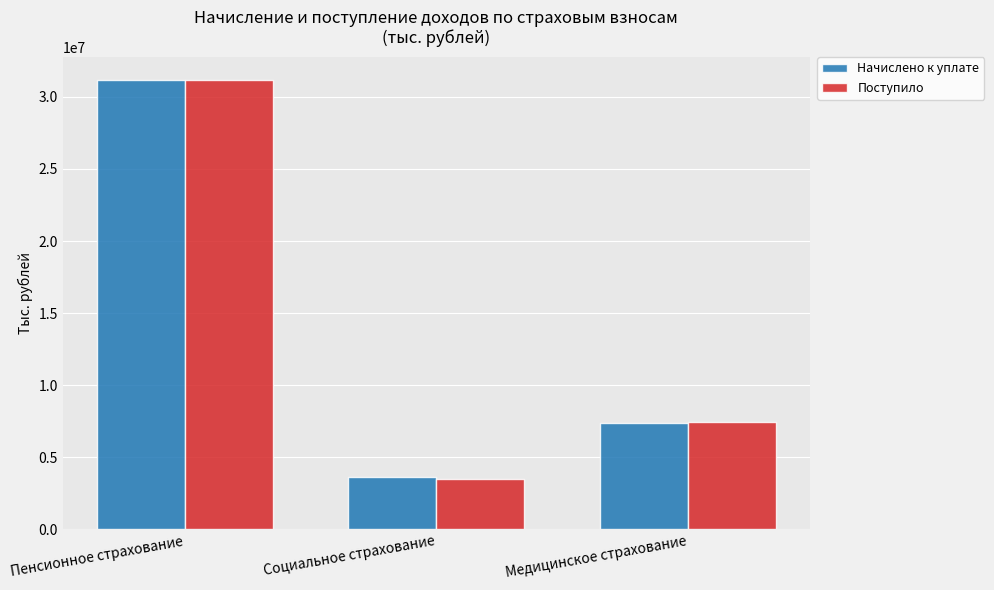

Rank the categories by Начислено к уплате value from highest to lowest.

Пенсионное страхование, Медицинское страхование, Социальное страхование